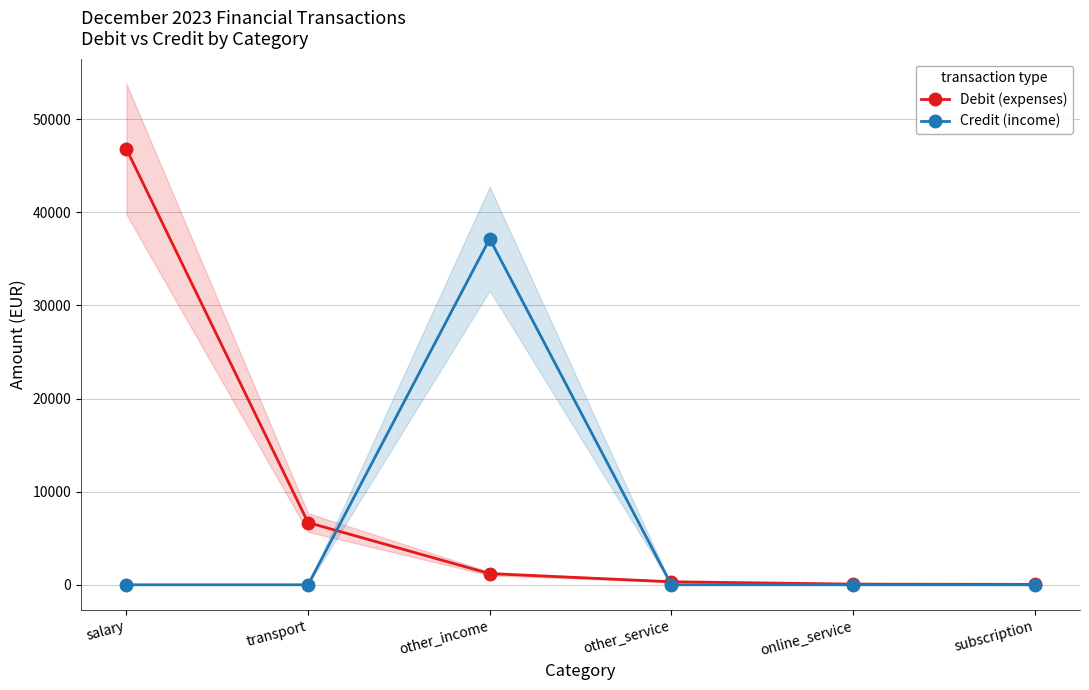

At which category is the sum across all series the highest?

salary